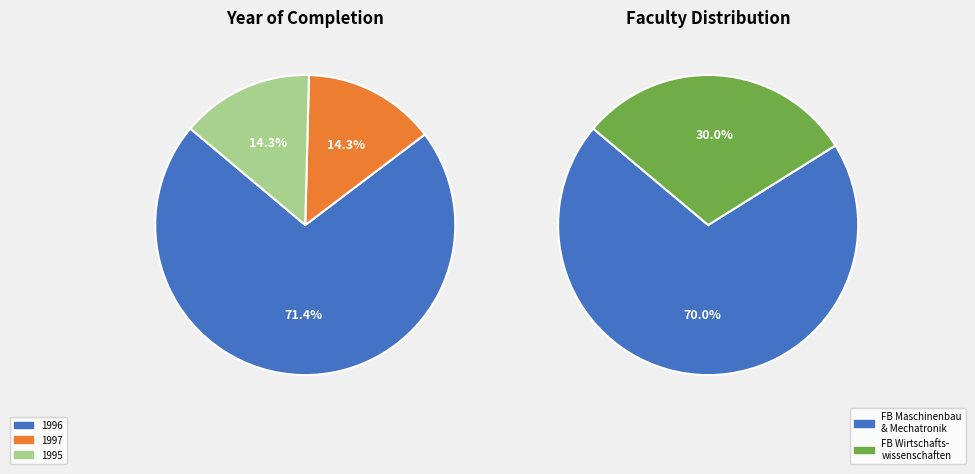

Does any single category account for the majority?

Yes